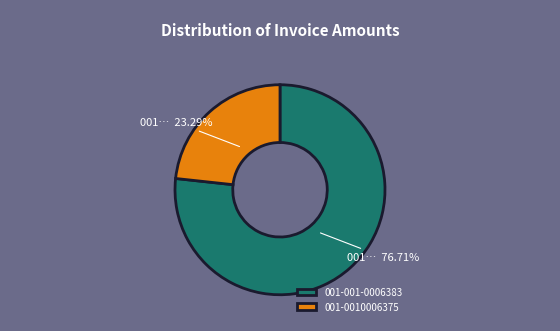

Which category has the smallest portion of the pie?

001-0010006375